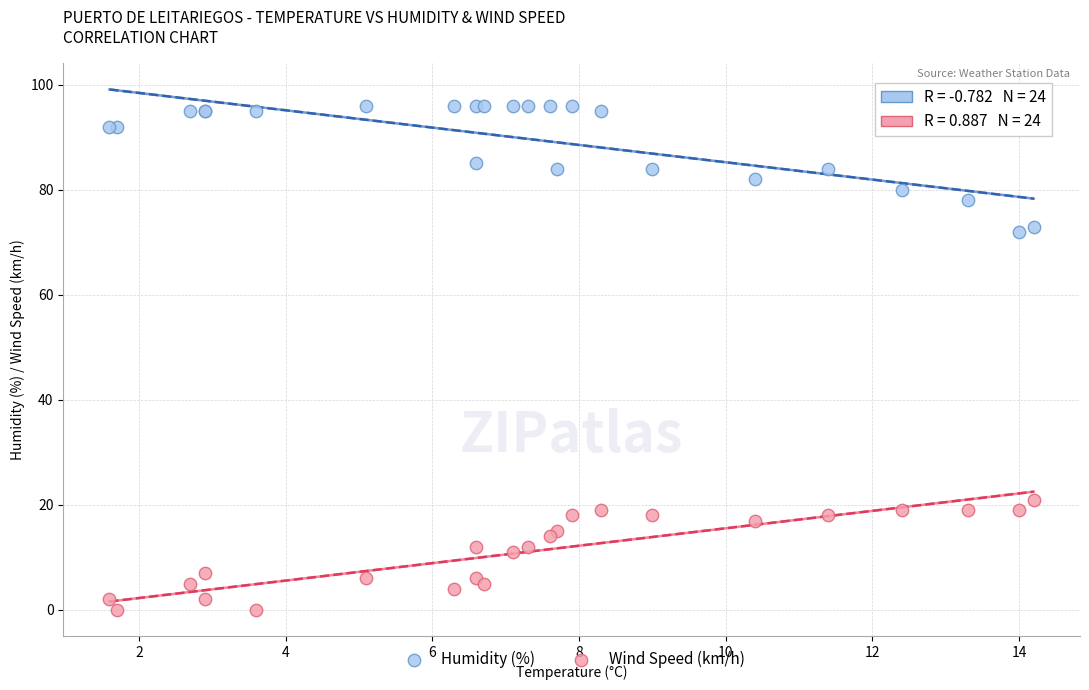

Which series reaches the minimum Y coordinate?

Wind Speed (km/h)